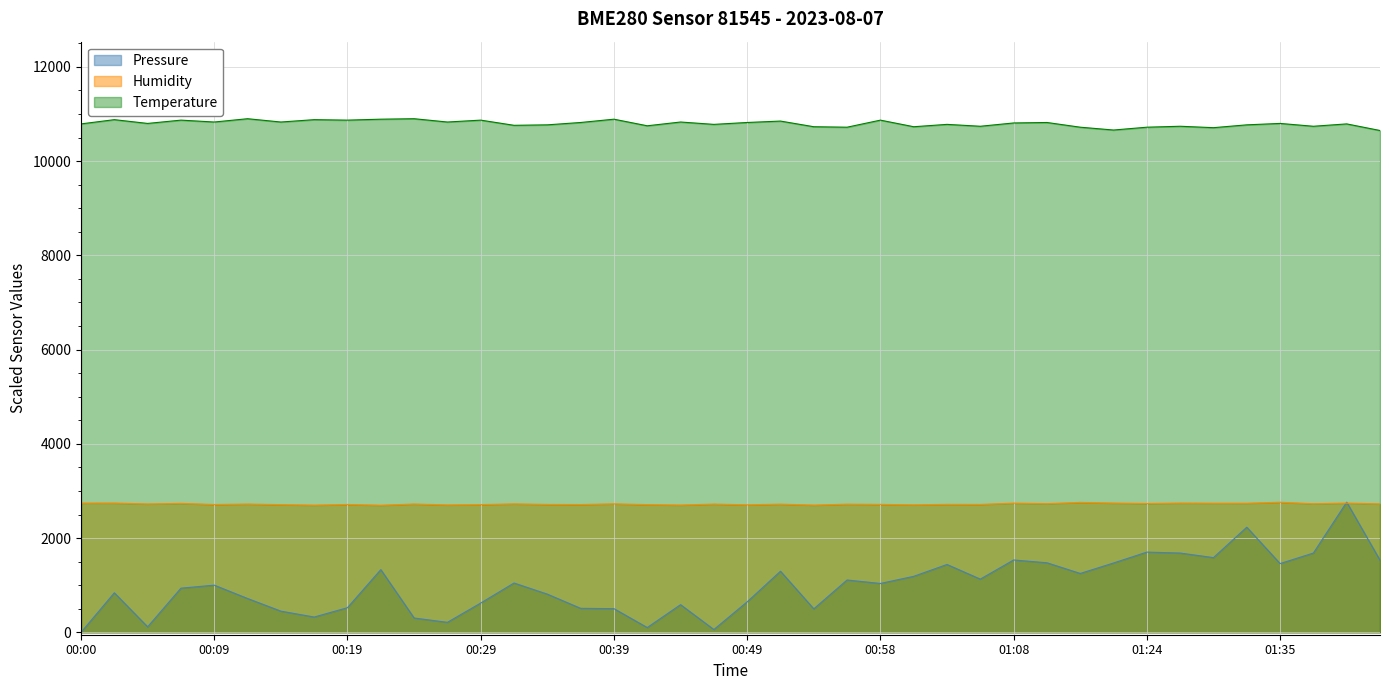

How many data points in Humidity are above 2722?

21